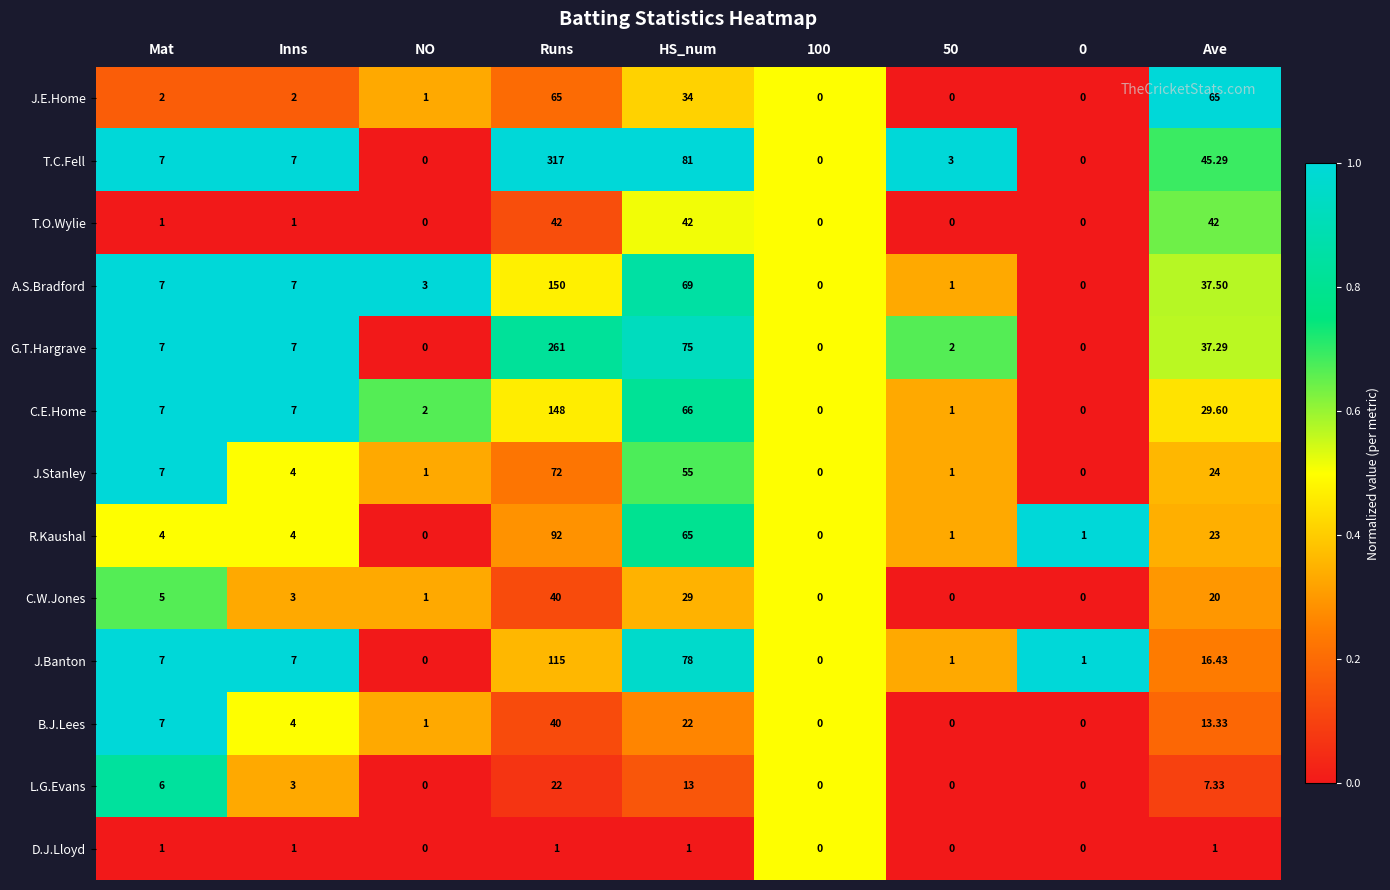

Where does the B.J.Lees series first go above 4?

Mat